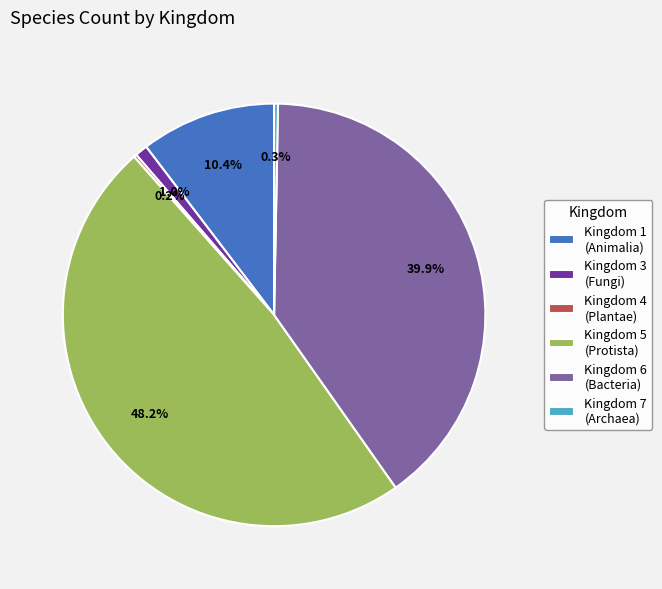

What is the largest slice in the pie chart?

Kingdom 5 (Protista)